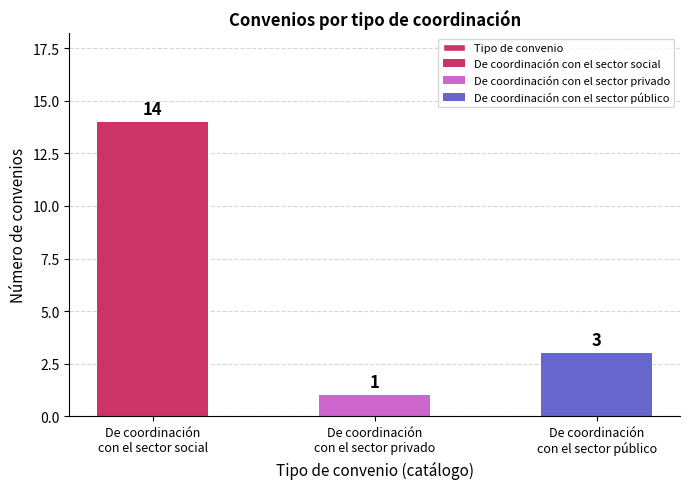

Reading right to left, what are all the values shown in this chart?

De coordinación
con el sector público=3	De coordinación
con el sector privado=1	De coordinación
con el sector social=14